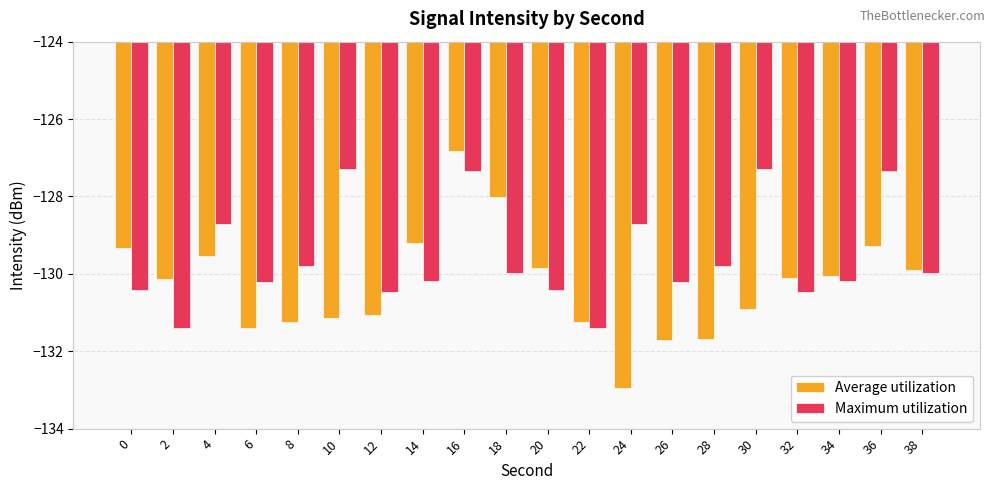

Which series has the largest total across all categories?

Maximum utilization